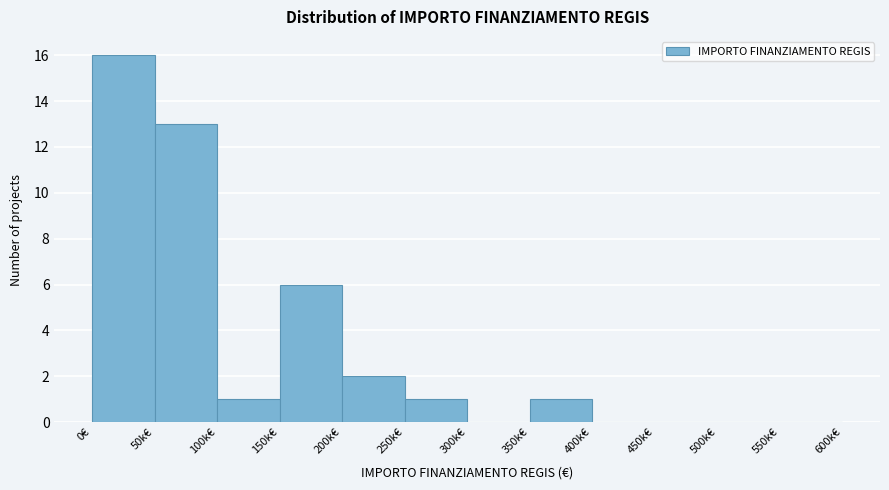

Reading right to left, list all the values displayed in this chart.

550k€=0	500k€=0	450k€=0	400k€=0	350k€=1	300k€=0	250k€=1	200k€=2	150k€=6	100k€=1	50k€=13	0€=16